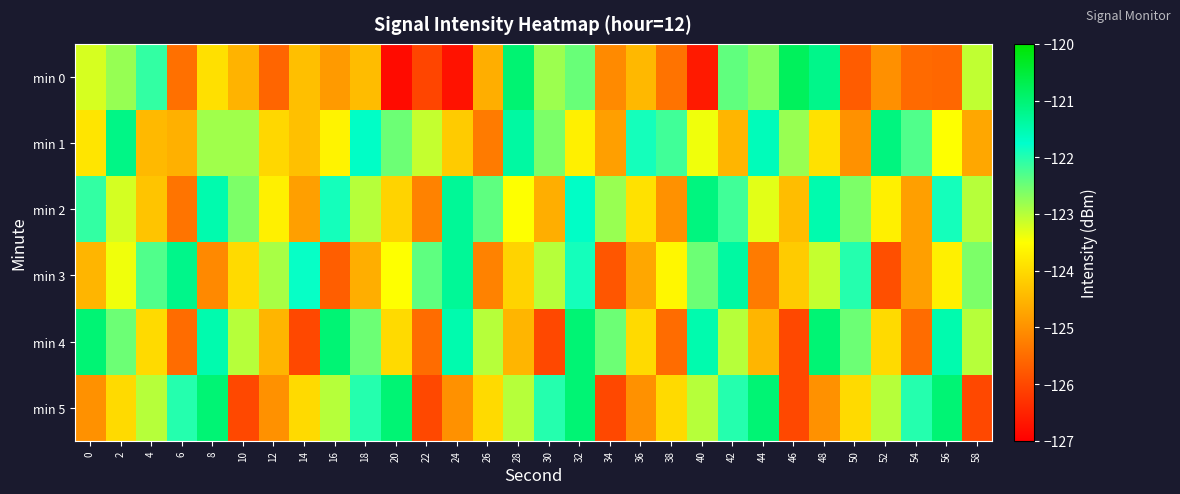

Which label corresponds to the smallest value in the chart?

20